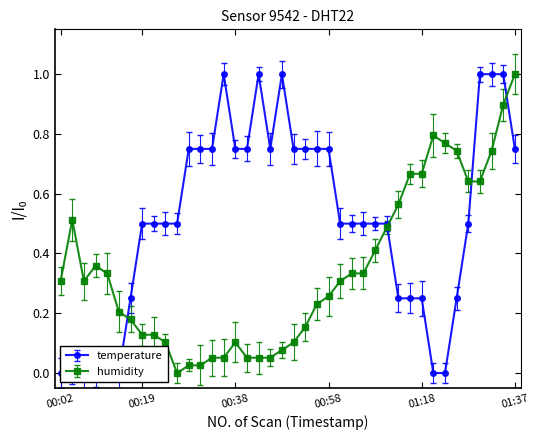

The value of temperature at 00:36 is 0.3. True or false?

False